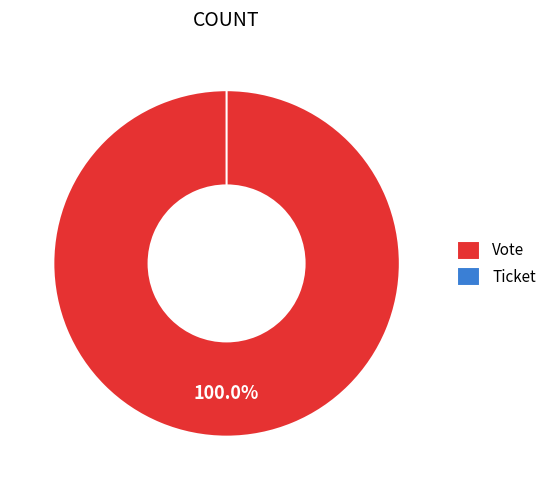

To the nearest percent, what is the difference between the largest and smallest slice percentages?

100%